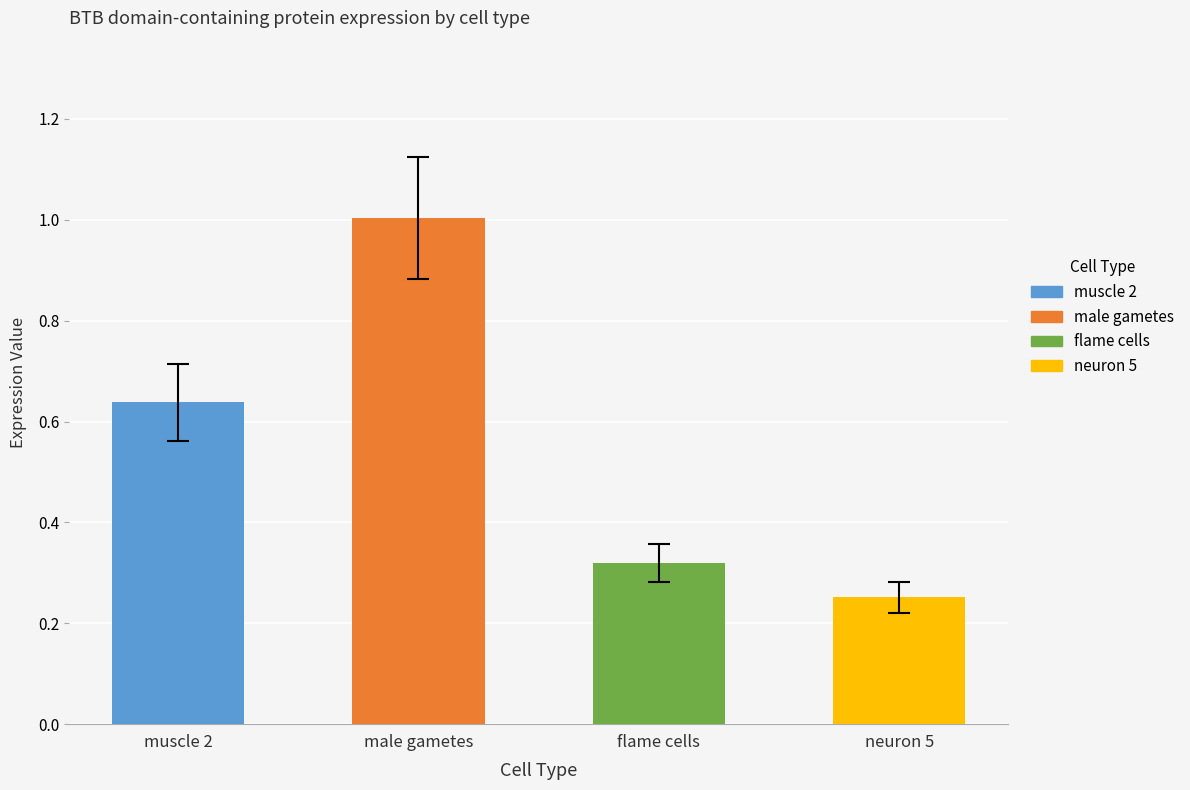

What value does the data have at male gametes?

1.0